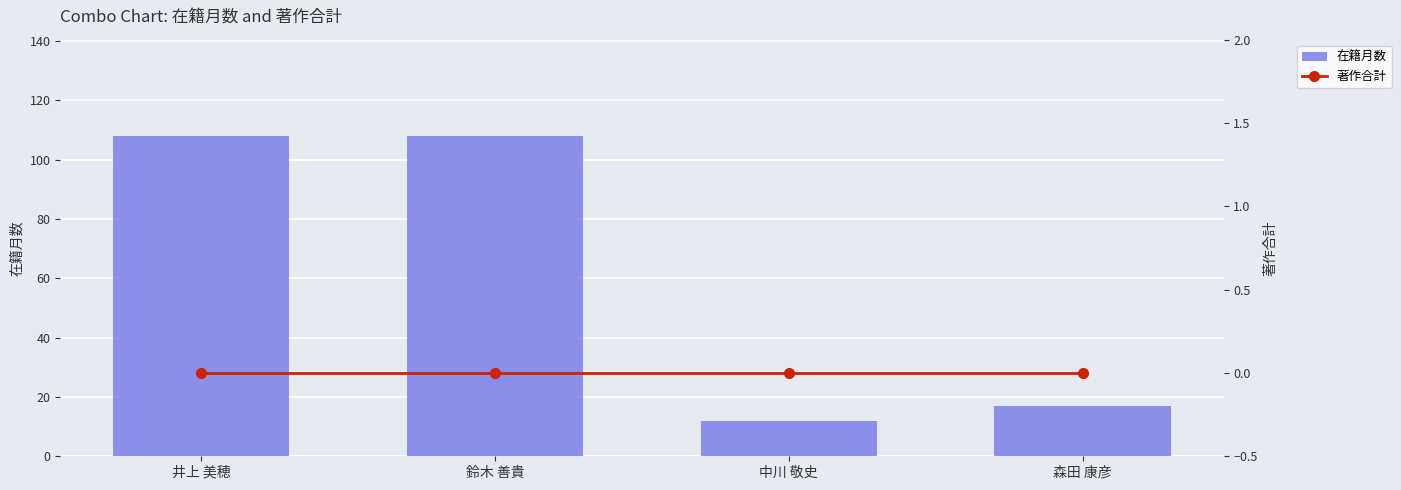

At which label is 著作合計 closest to 0?

井上 美穂